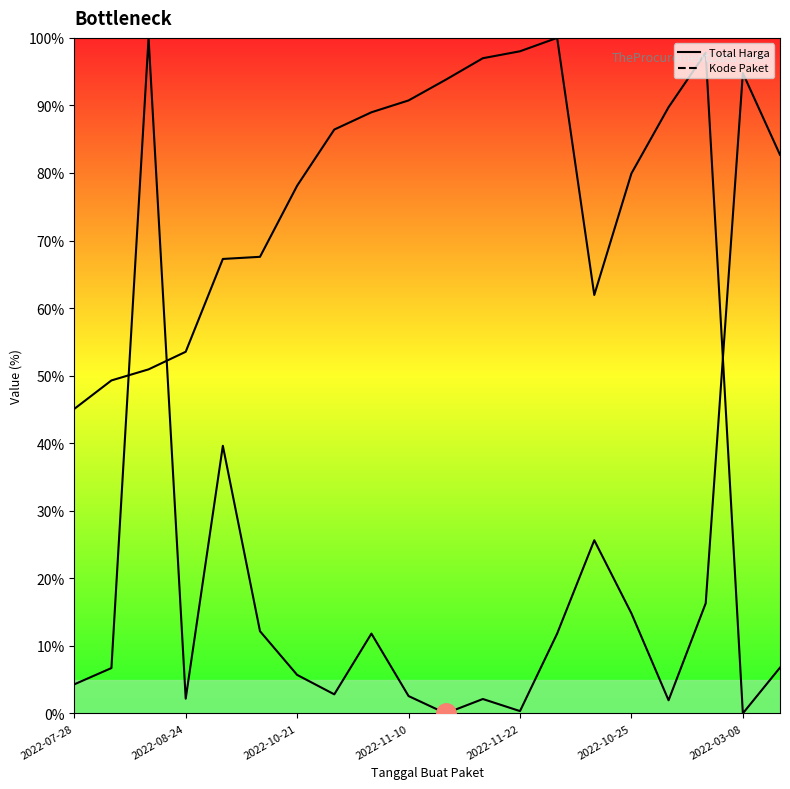

How many times do Total Harga and Kode Paket cross each other?

3